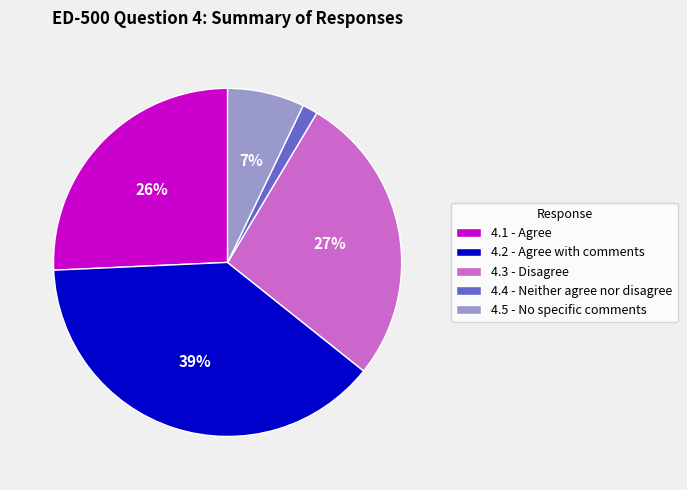

Do 4.5 - No specific comments and 4.4 - Neither agree nor disagree together represent more than half of the pie?

No